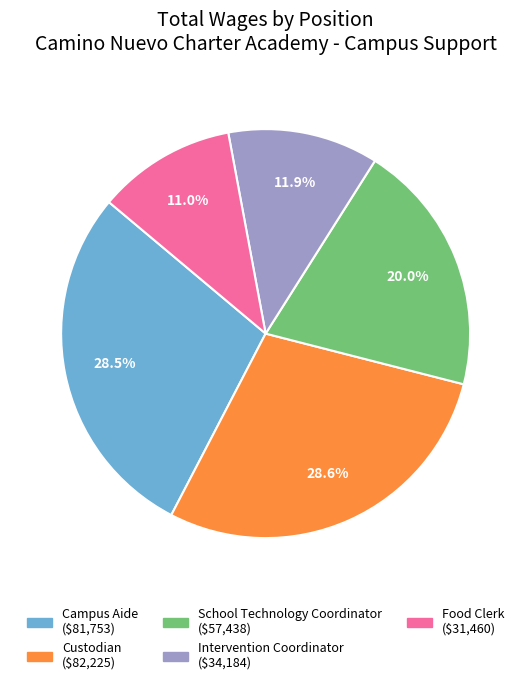

What is the ratio of the value at School Technology Coordinator to the value at Campus Aide?

0.7